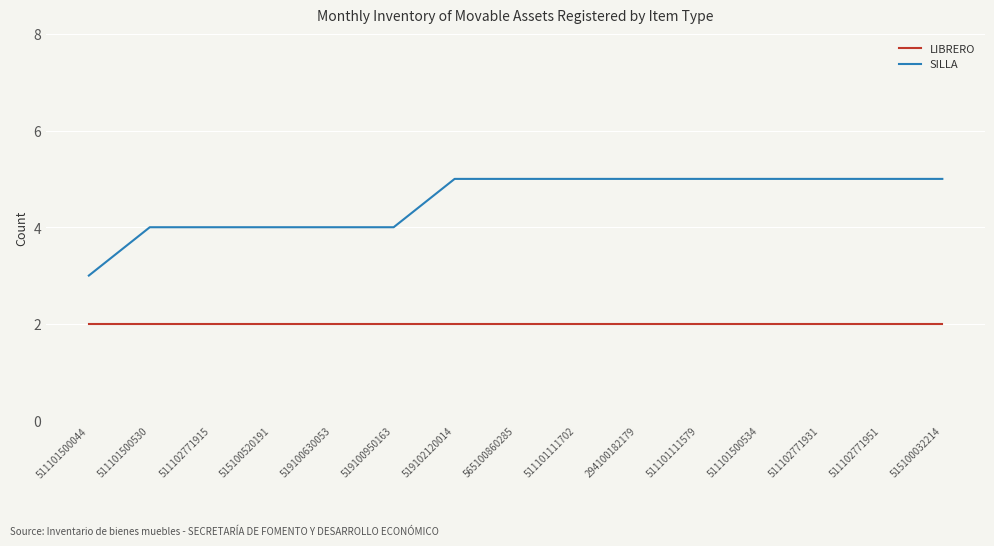

How many lines are shown in the chart?

2